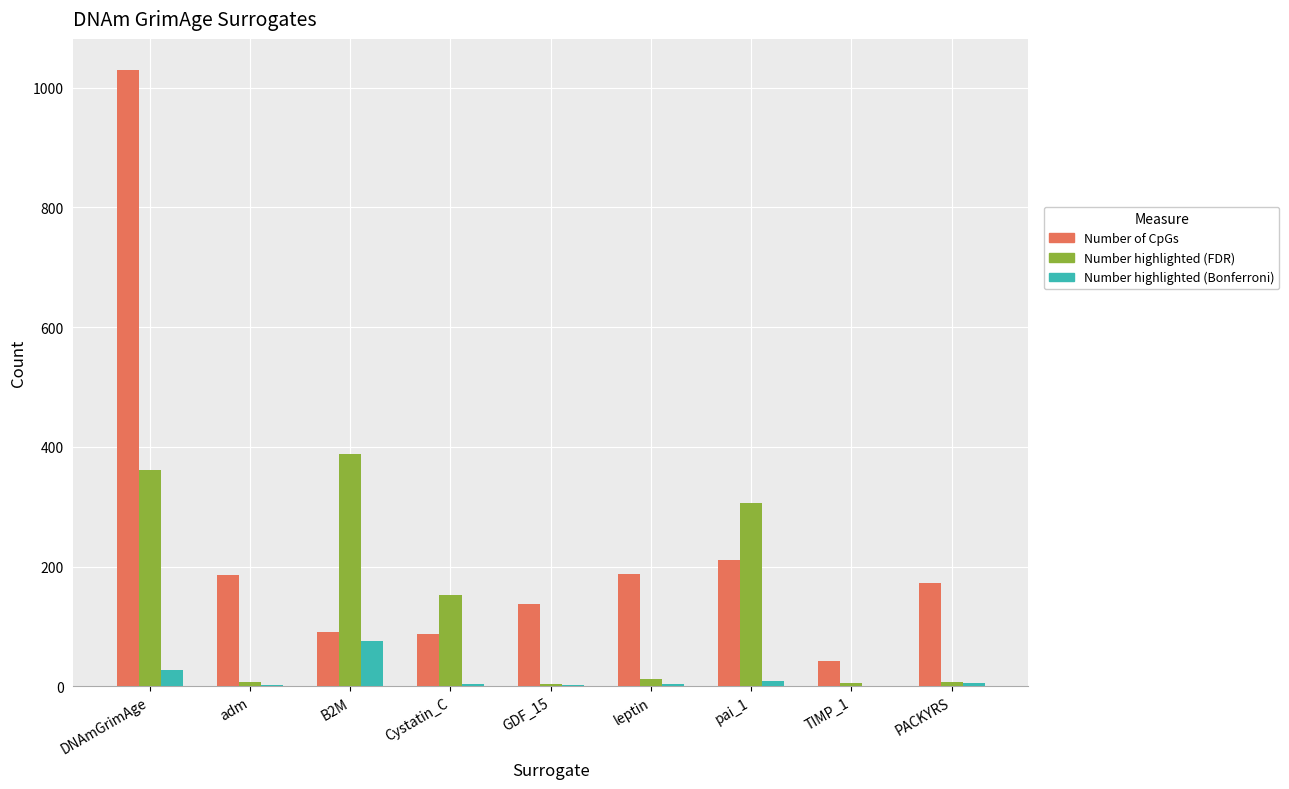

At which category is the sum across all series the highest?

DNAmGrimAge